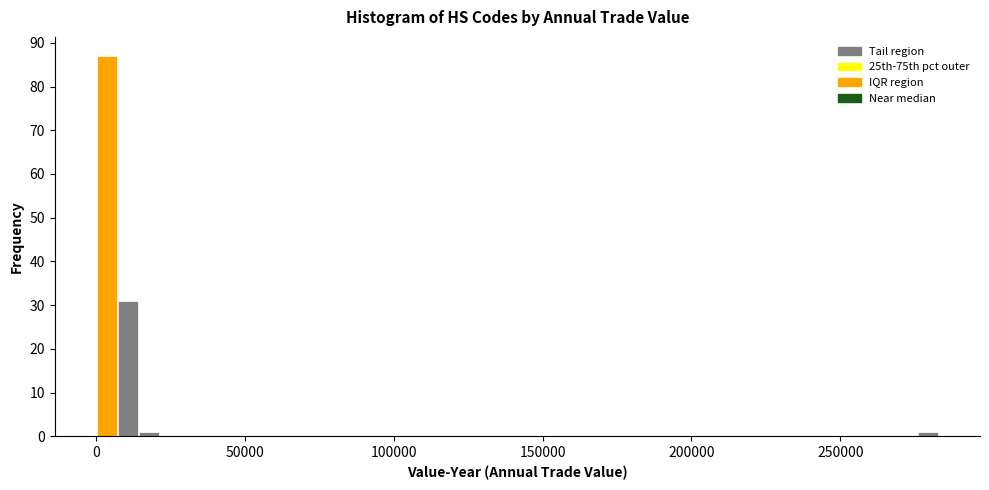

Around what value on the x-axis is the tallest bar? Give the approximate position of its centre, as read against the axis.

5000